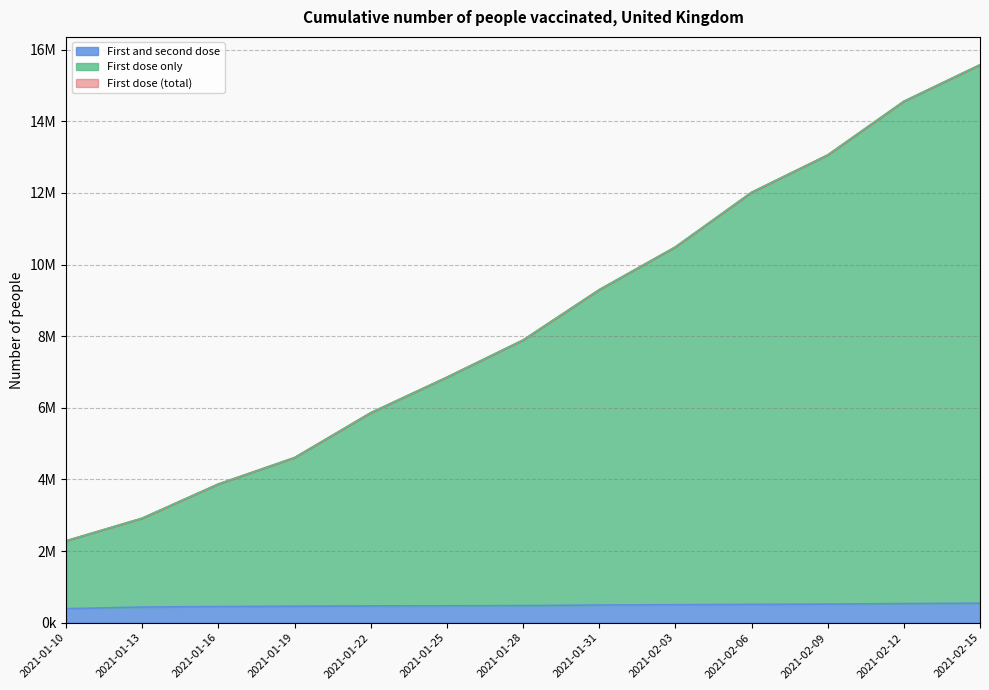

Reading left to right, list all the values displayed in this chart.

First dose (total): 2286572	2918252	3872394	4609740	5861351	6853327	7891184	9296367	10490487	12015018	13058298	14556827	15576107
First and second dose: 391399	437977	450062	460625	468617	472446	478254	494209	501957	511719	519553	534869	546165
First dose only: 2286572	2918252	3872394	4609740	5861351	6853327	7891184	9296367	10490487	12015018	13058298	14556827	15576107